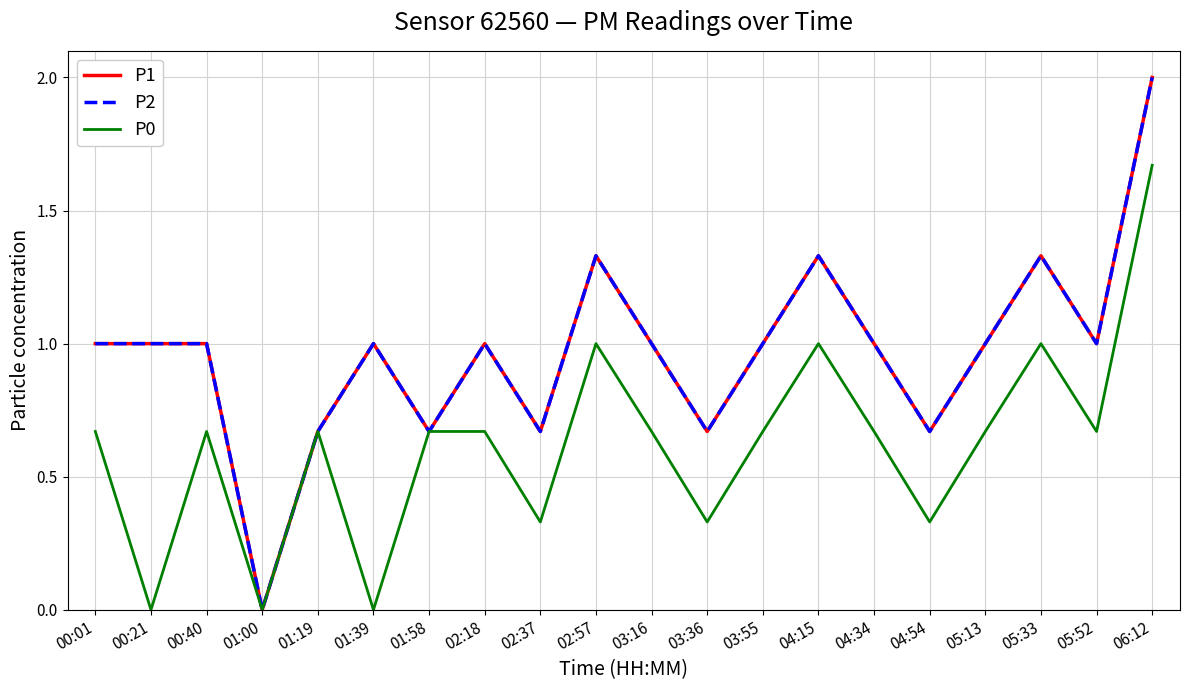

Is it true that P0 equals 1.0 at 04:15?

True